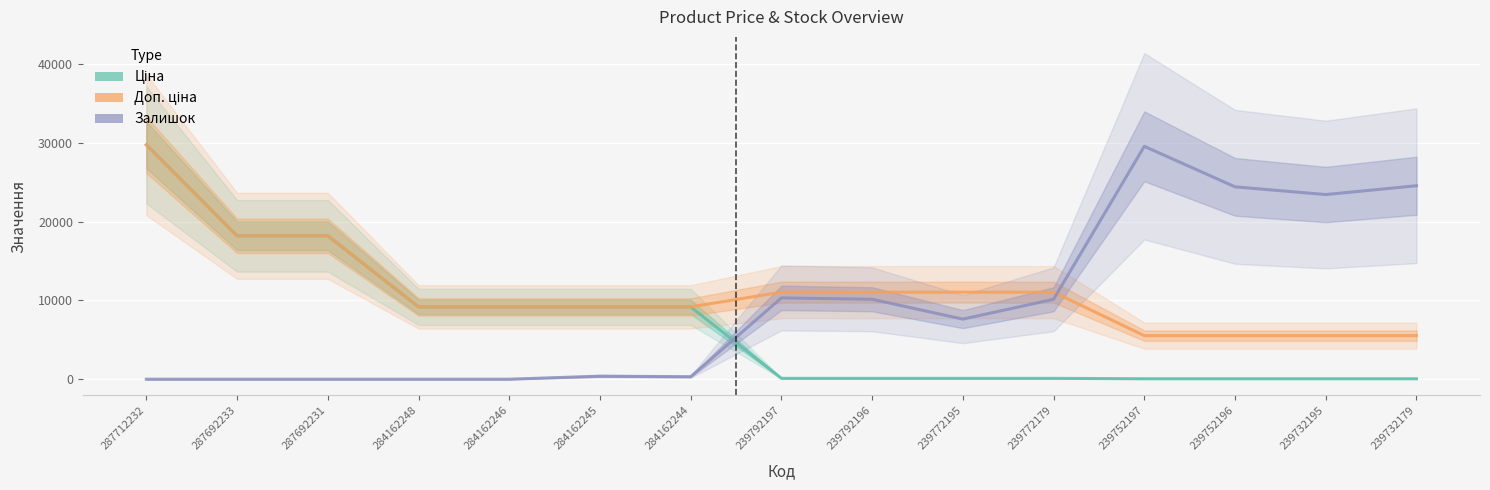

What is the minimum value for Ціна?

55.3